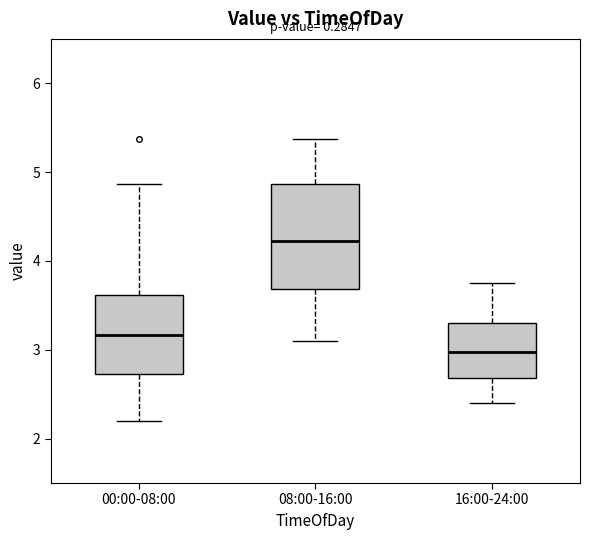

Reading left to right, read every box against the y-axis: the position of its median line, the range the box covers, and the ends of its whiskers. The values are not printed on the chart, so give them approximately, as read against the axis.

00:00-08:00: median 3.2, box 2.7 to 3.6, whiskers 2.2 to 4.9
08:00-16:00: median 4.2, box 3.7 to 4.9, whiskers 3.1 to 5.4
16:00-24:00: median 3.0, box 2.7 to 3.3, whiskers 2.4 to 3.8